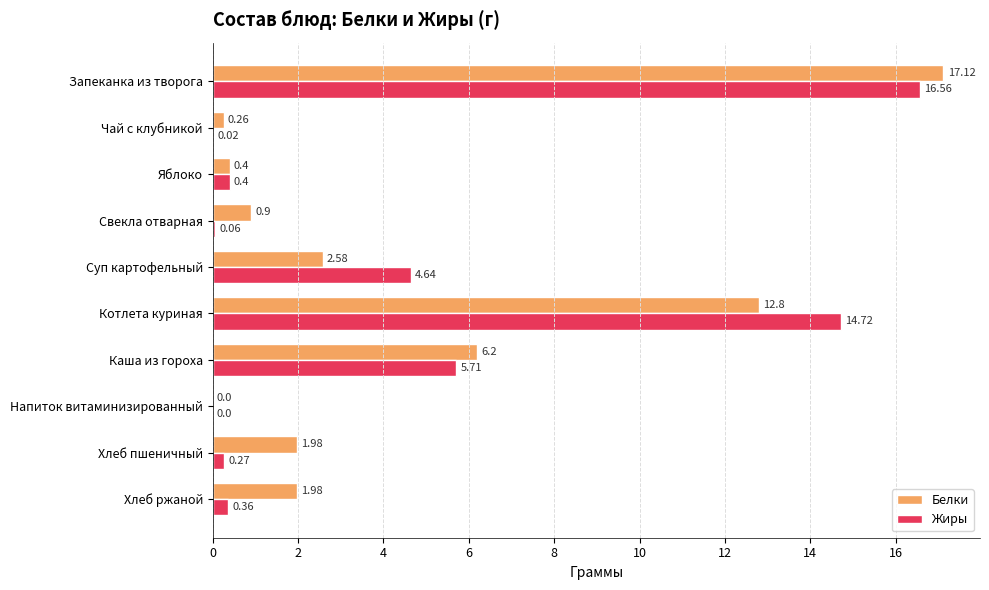

Which category has the highest value in the Белки series?

Запеканка из творога